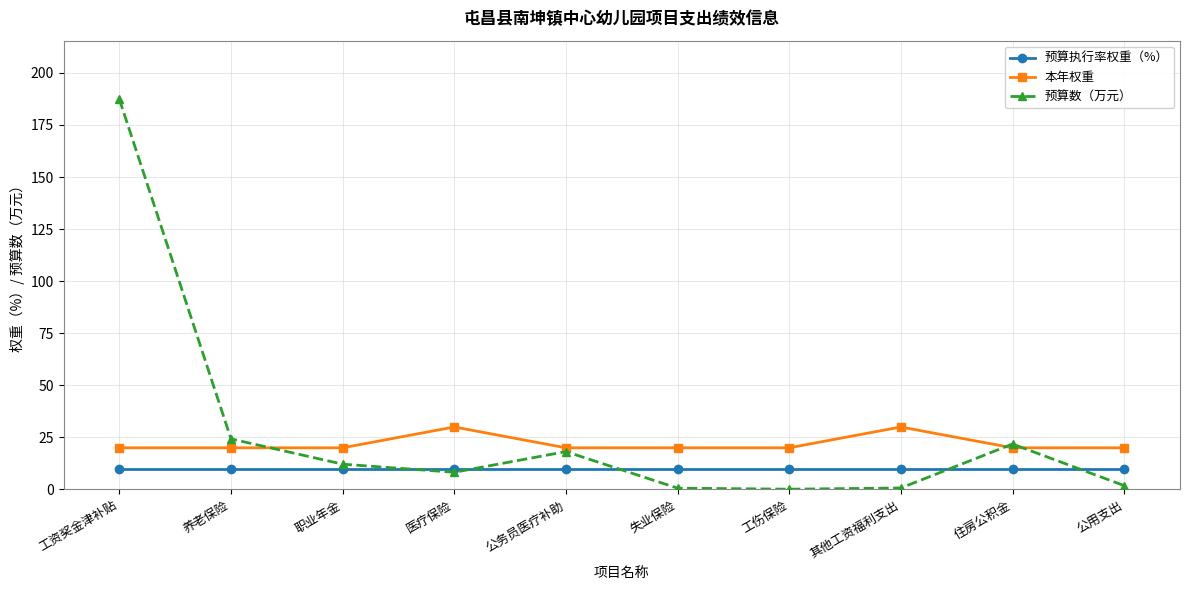

What is the maximum value for 本年权重?

30.0